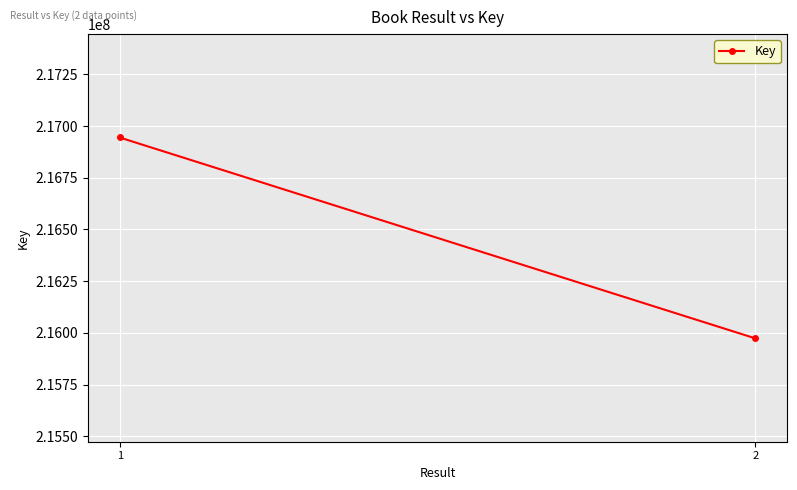

Reading left to right, list all the values displayed in this chart.

216944729	215973405